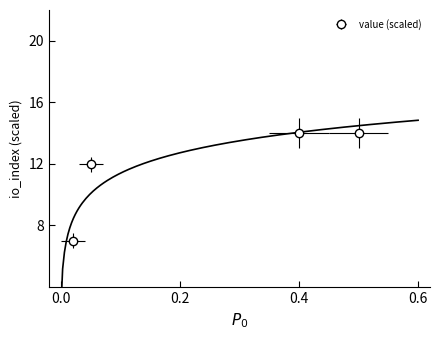

How many lines are shown in the chart?

1